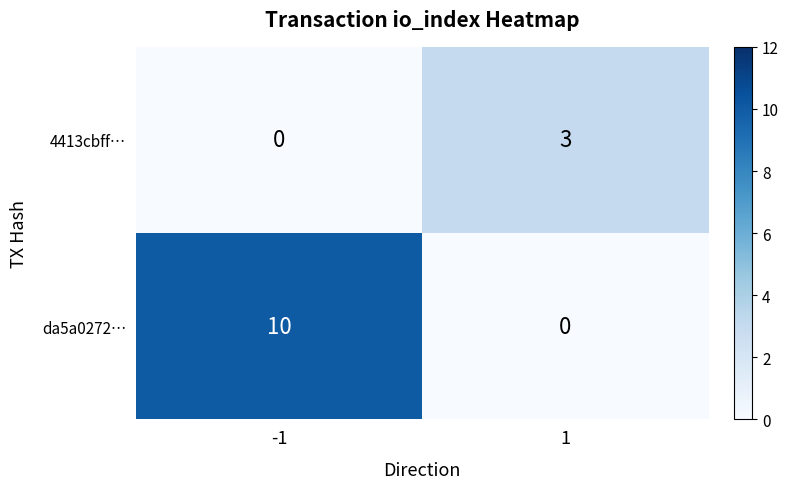

How many data points in 4413cbff… are less than 3?

1